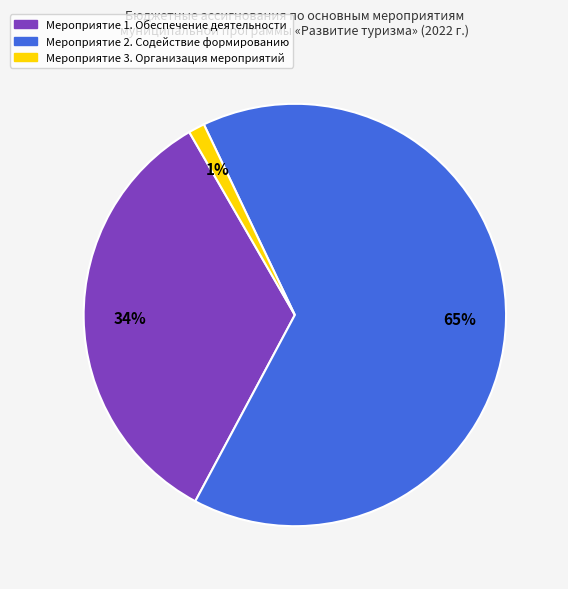

Count the number of slices in the pie.

3